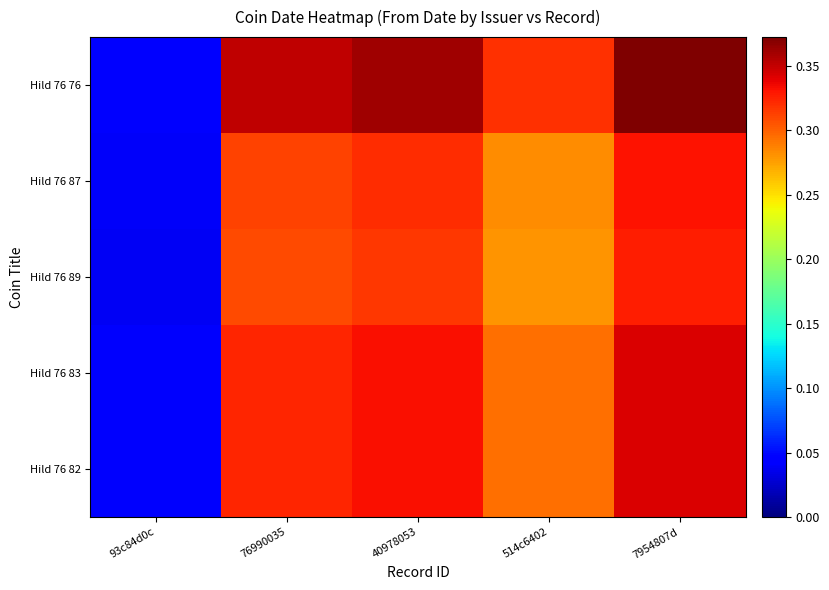

Count the number of data series in this chart.

5